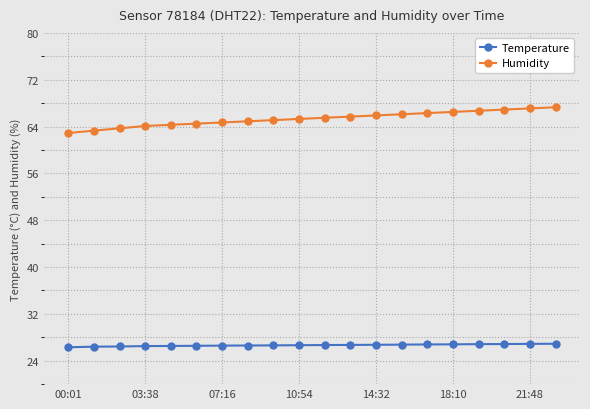

How many data points does each series have?

20